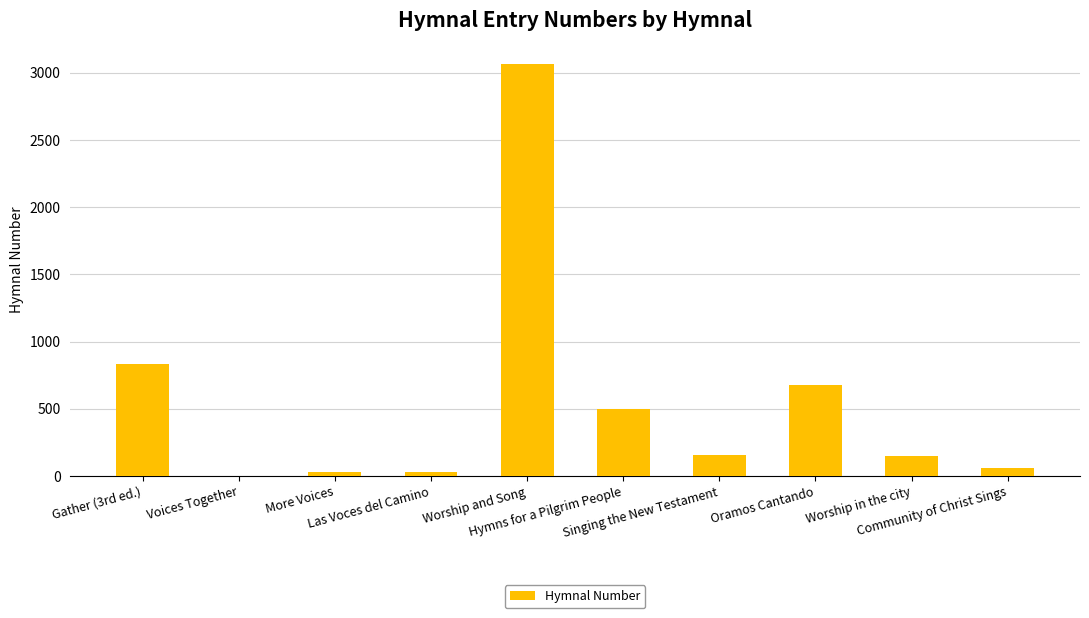

True or false: the data shows 27 at More Voices.

True